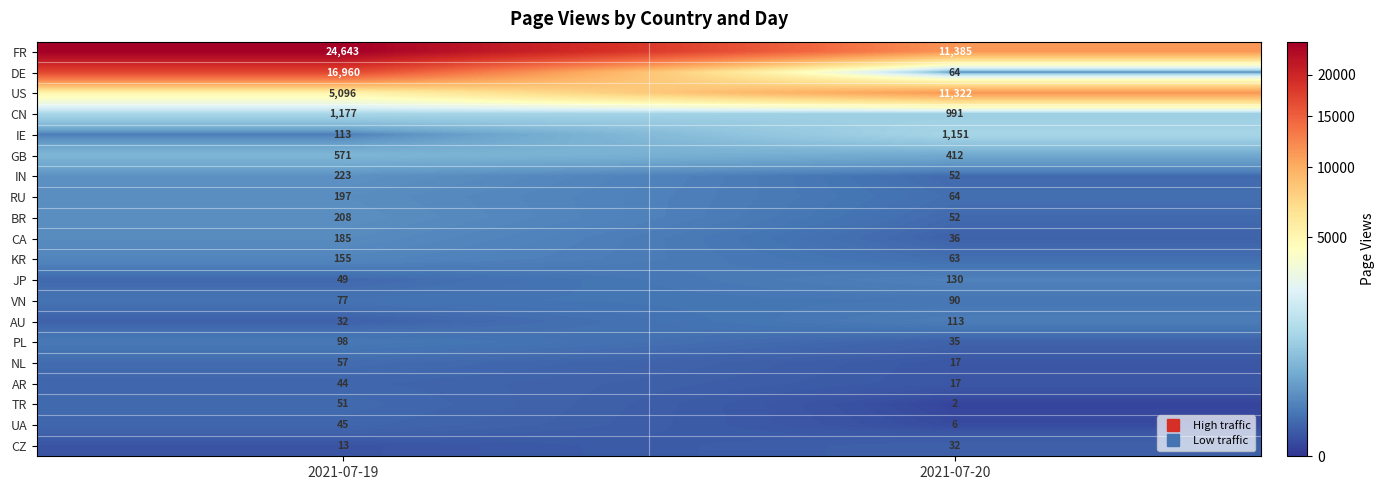

Rank the categories by US value from lowest to highest.

2021-07-19, 2021-07-20